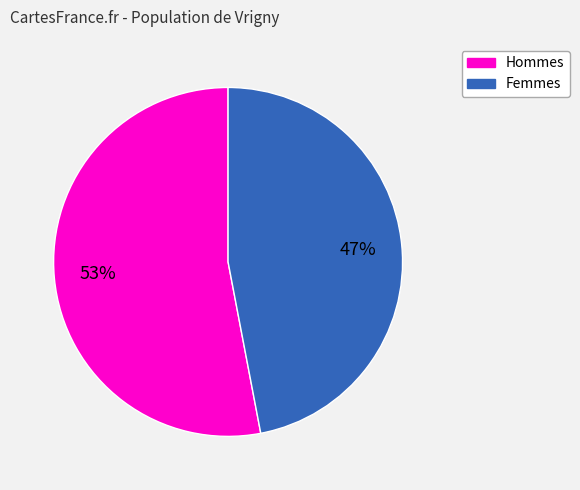

Is there any slice that represents more than half of the pie?

Yes